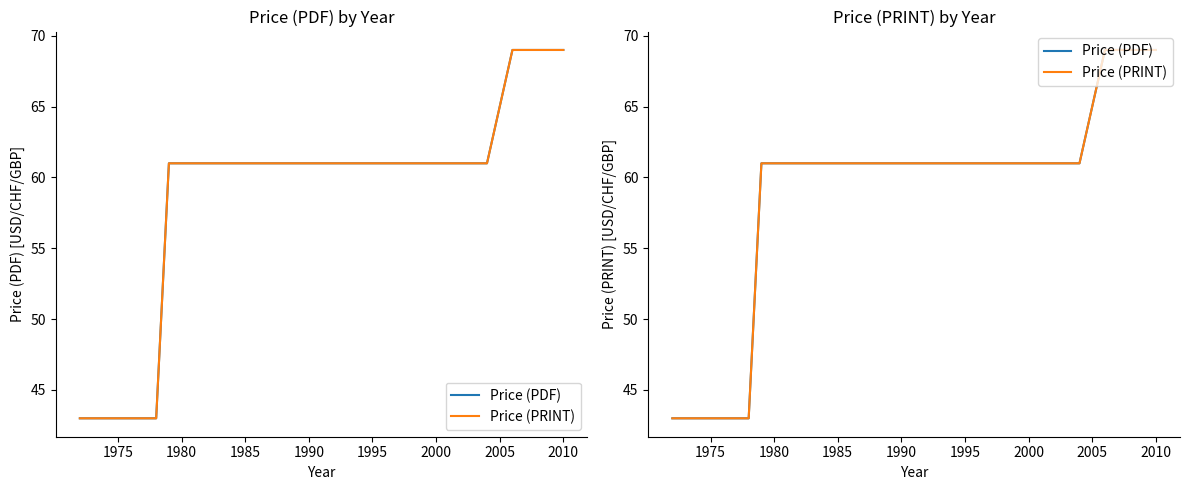

What position from the right is 1980?

18